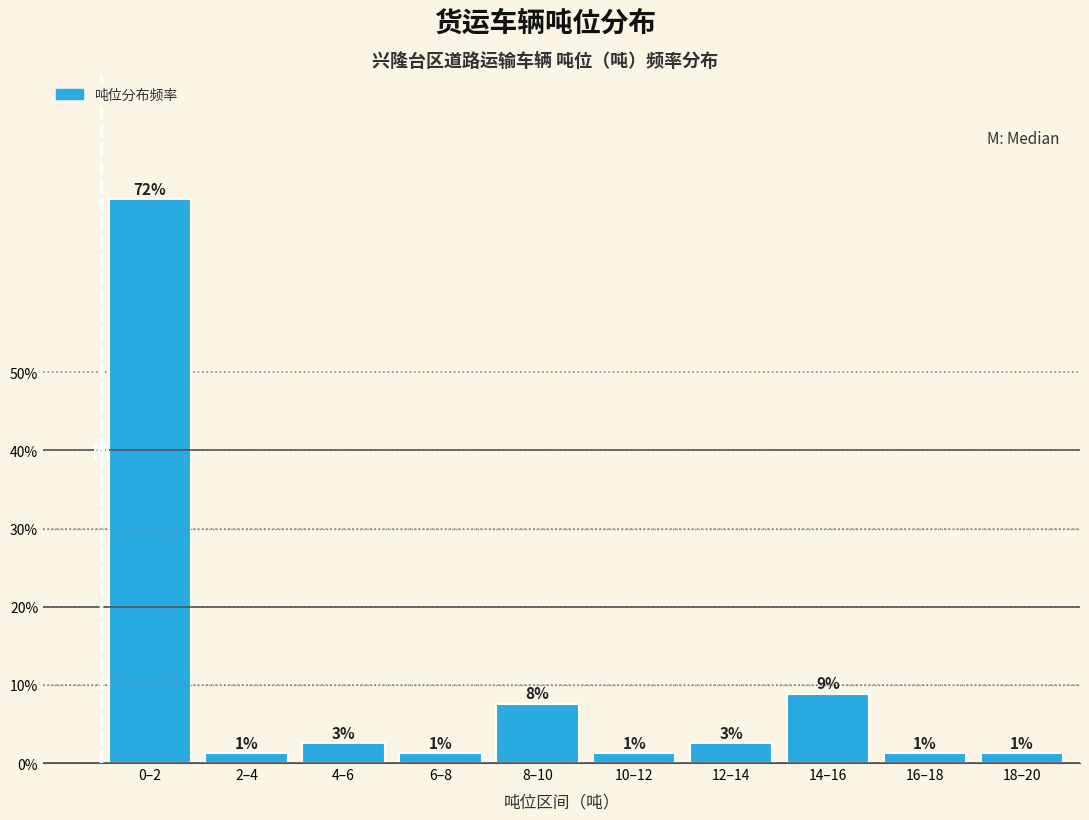

How many bars are there in total?

10